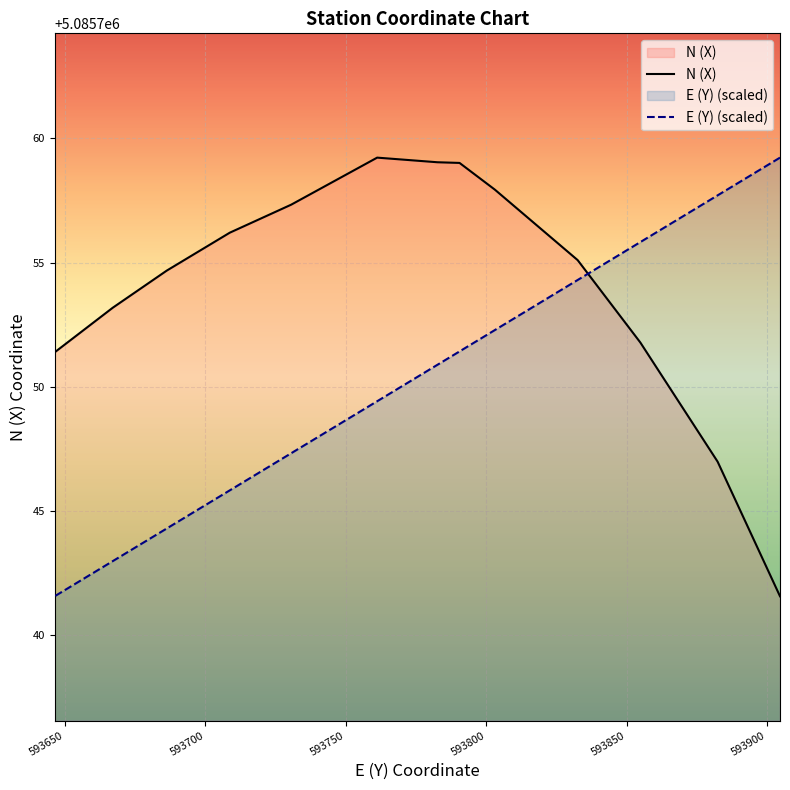

True or false: E (Y) has a value of 1467878.1 at K0+240.

False